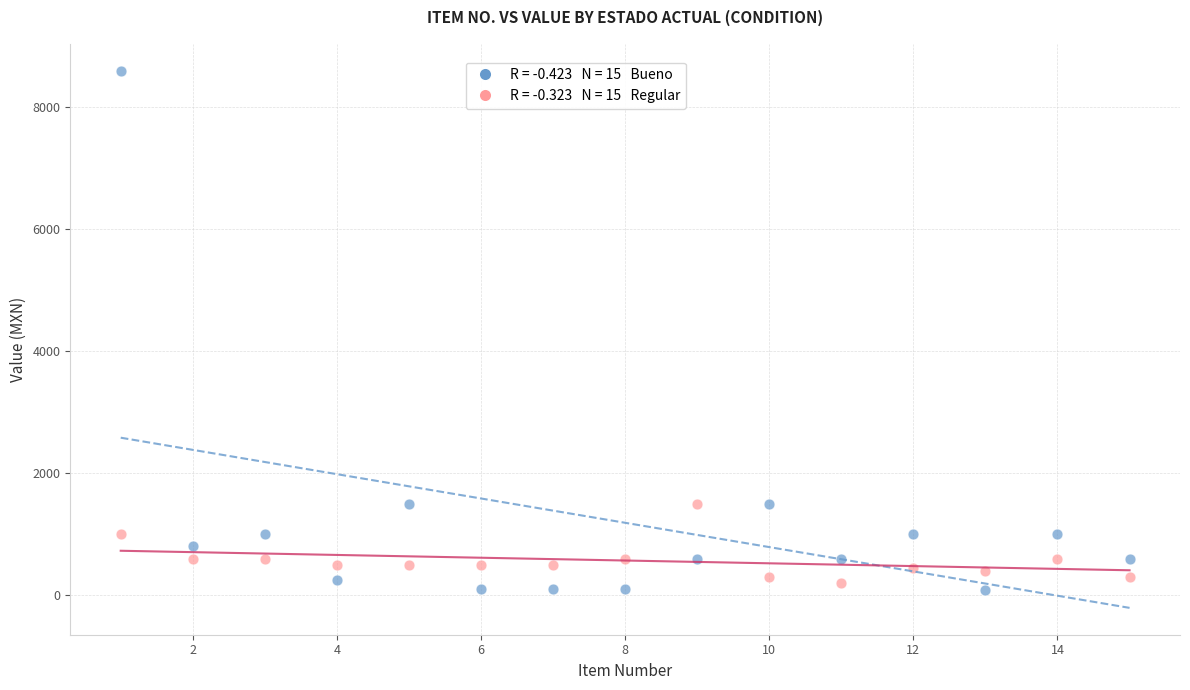

Across all data points, what is the range of X values (max minus min)?

14.0